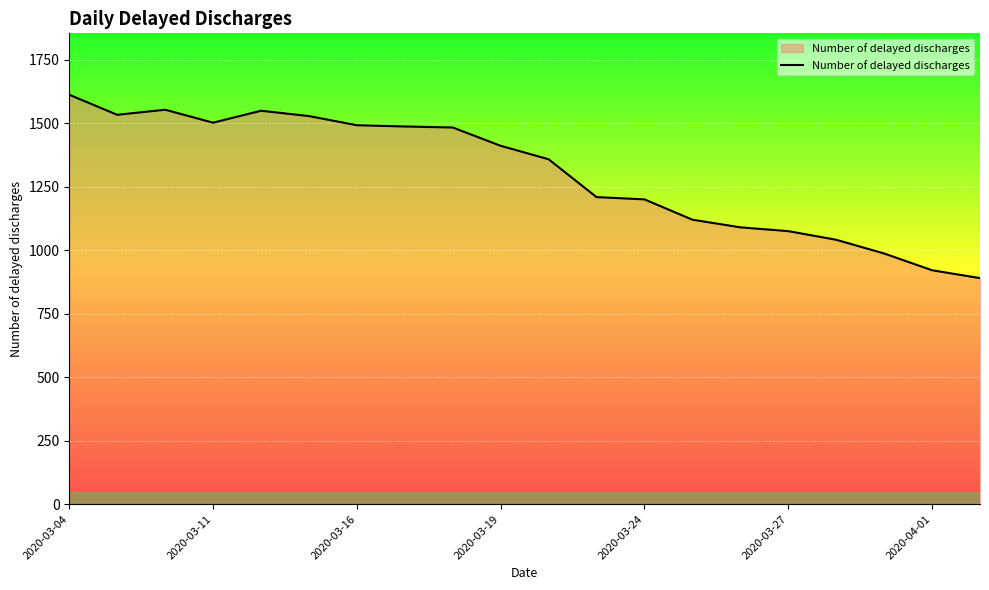

What is the difference between the maximum and minimum values?

722